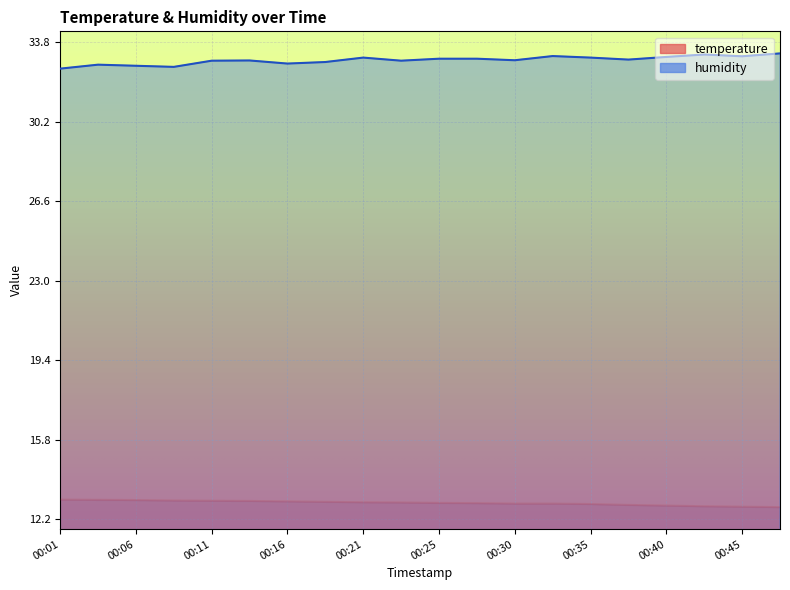

At which label is temperature closest to 12?

00:48